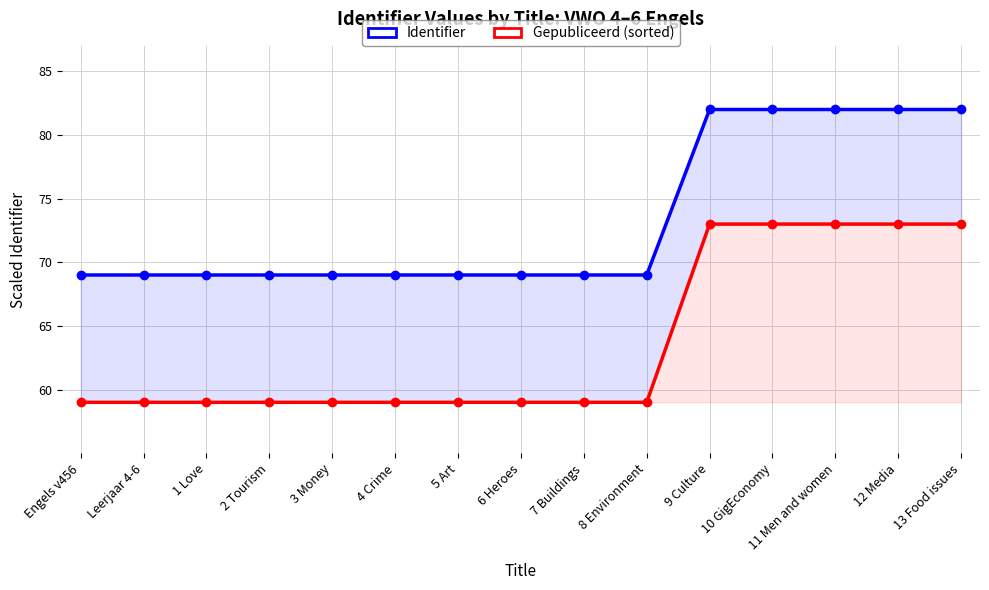

Reading left to right, extract all data points from this chart.

Identifier: 69.0	69.0	69.0	69.0	69.0	69.0	69.0	69.0	69.0	69.0	82.0	82.0	82.0	82.0	82.0
Gepubliceerd (sorted): 59.0	59.0	59.0	59.0	59.0	59.0	59.0	59.0	59.0	59.0	73.0	73.0	73.0	73.0	73.0